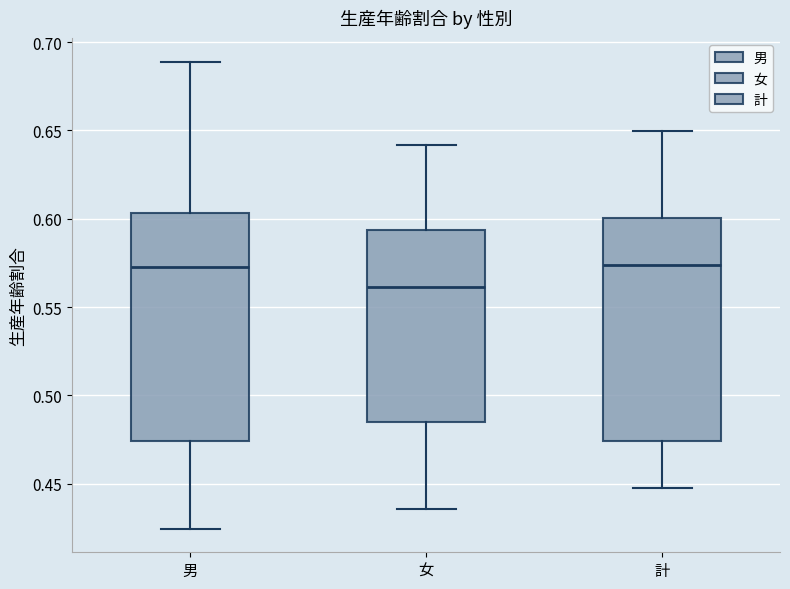

Where is the upper edge of the box for 女 on the y-axis? The values are not printed on the chart, so give them approximately, as read against the axis.

0.595